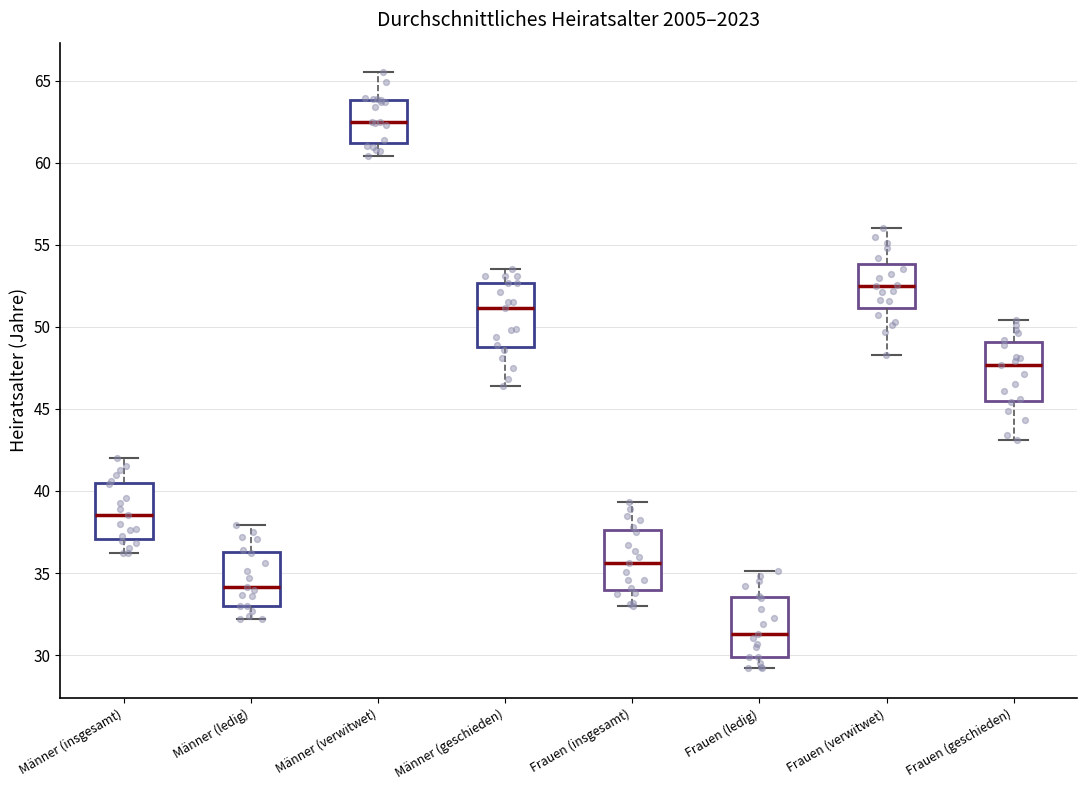

Which box has the highest median line?

Männer (verwitwet)